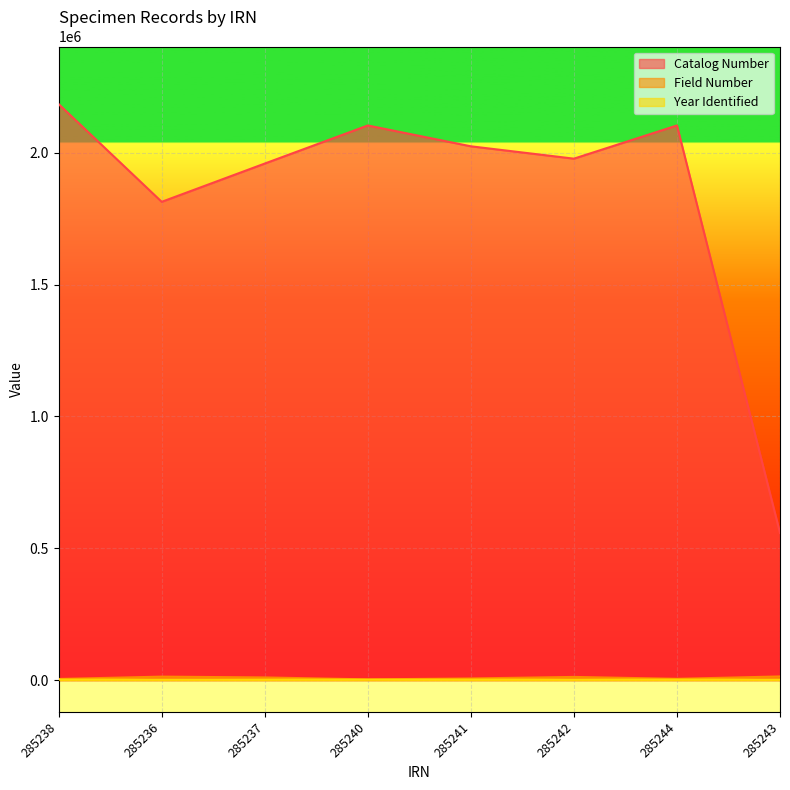

Which series has the largest total across all categories?

Catalog Number